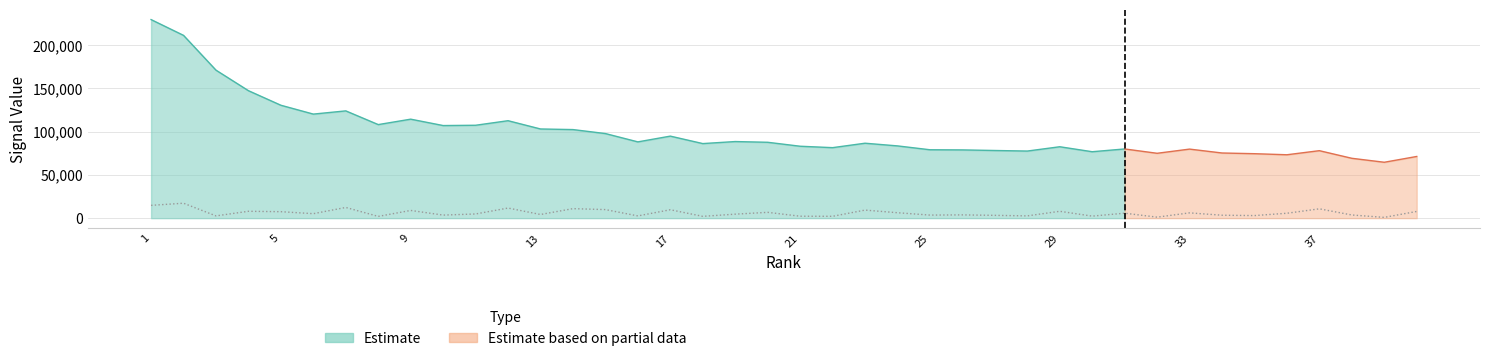

True or false: the data shows 2053.6 at 8.

True